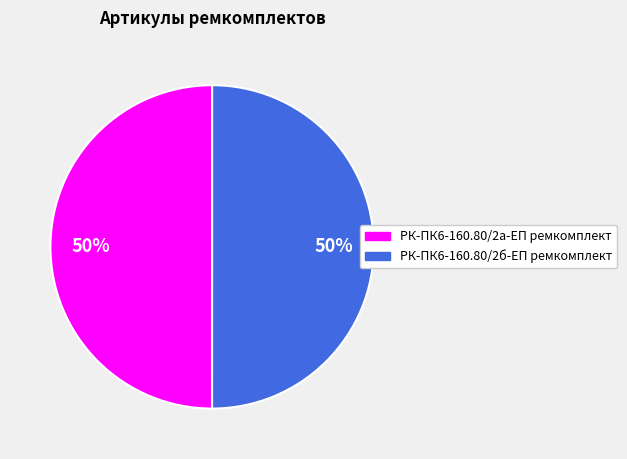

What is the ratio of the value at РК-ПК6-160.80/2а-ЕП ремкомплект to the value at РК-ПК6-160.80/2б-ЕП ремкомплект?

1.0